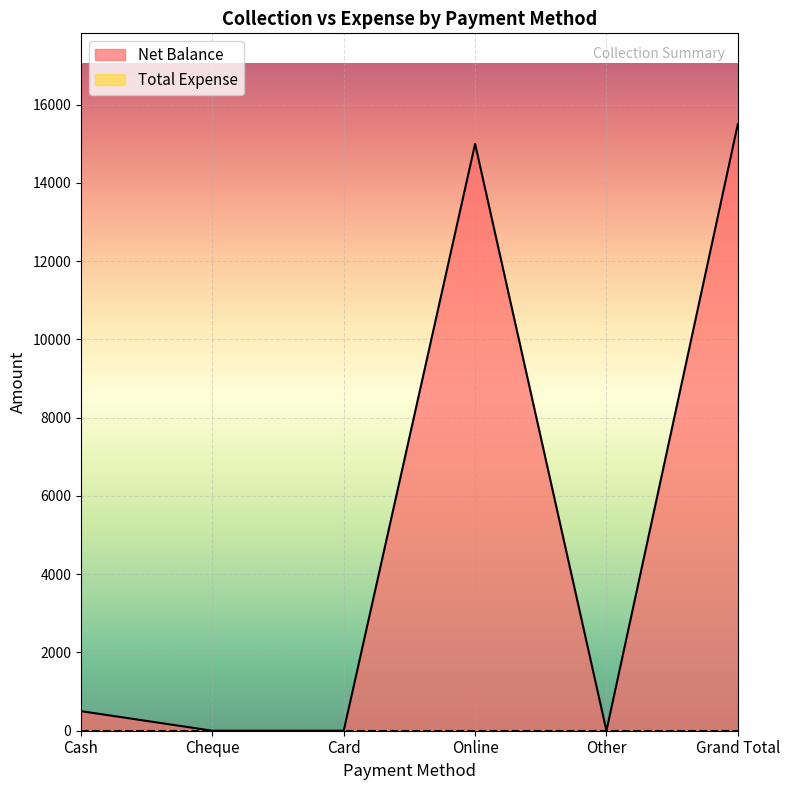

Does the chart display data point markers on the line(s)?

No